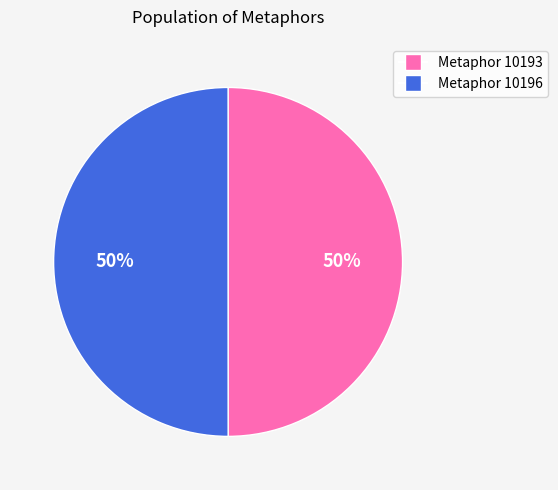

To the nearest percent, what percentage of the pie is Metaphor 10196?

50%